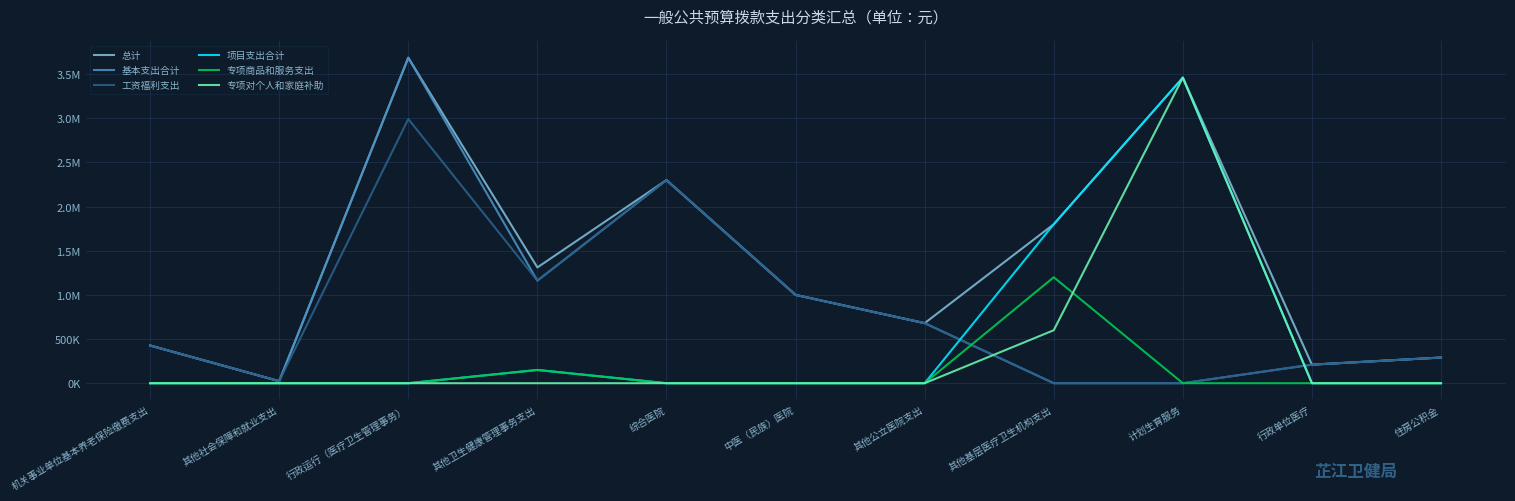

What is the average value of the 项目支出合计 series?

491818.2